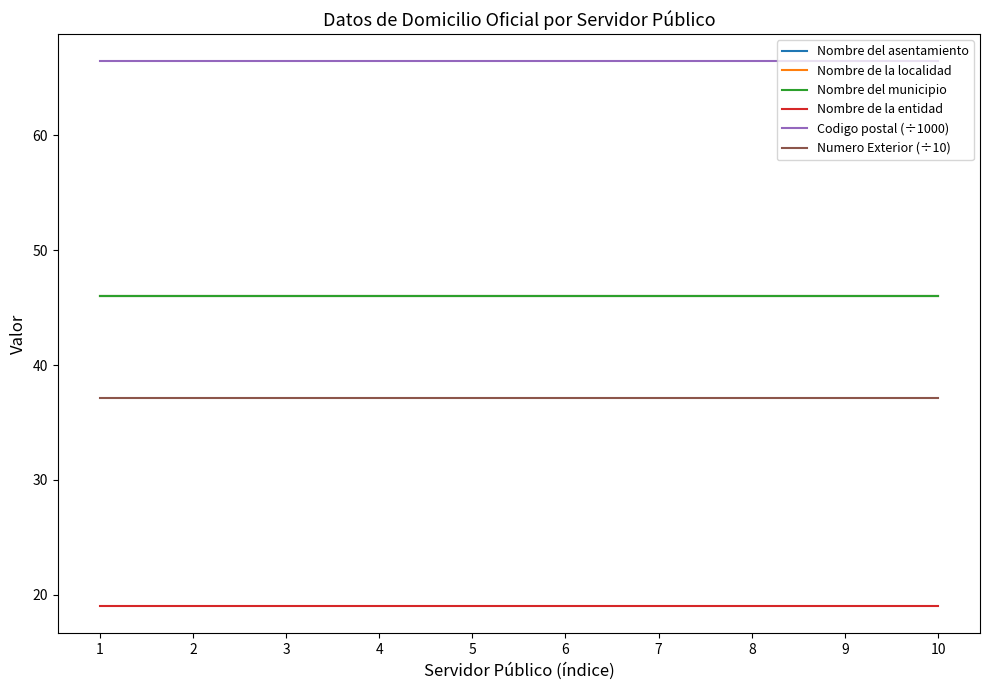

True or false: Codigo postal (÷1000) and Nombre de la localidad cross at least once.

False